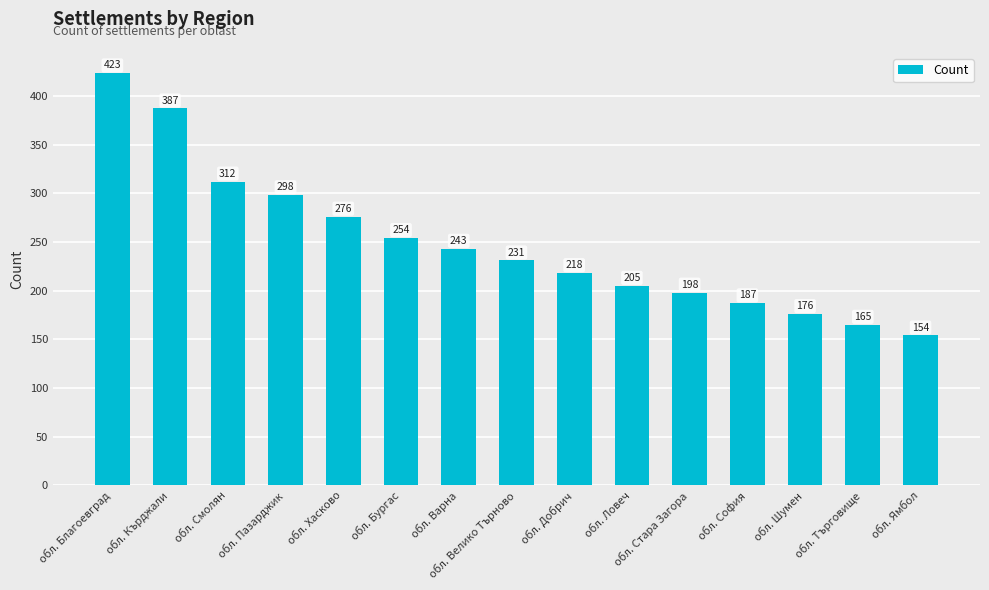

Count the number of categories in the chart.

15